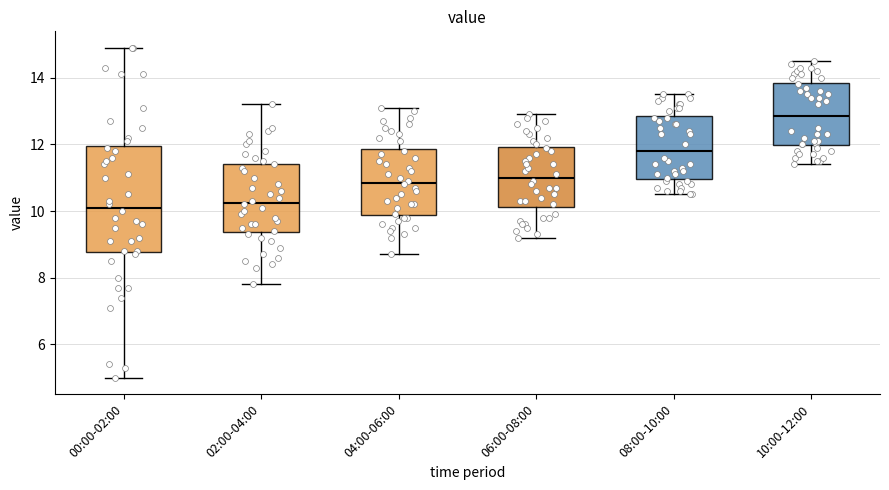

Which box is the tallest, from its lower edge to its upper edge?

00:00-02:00